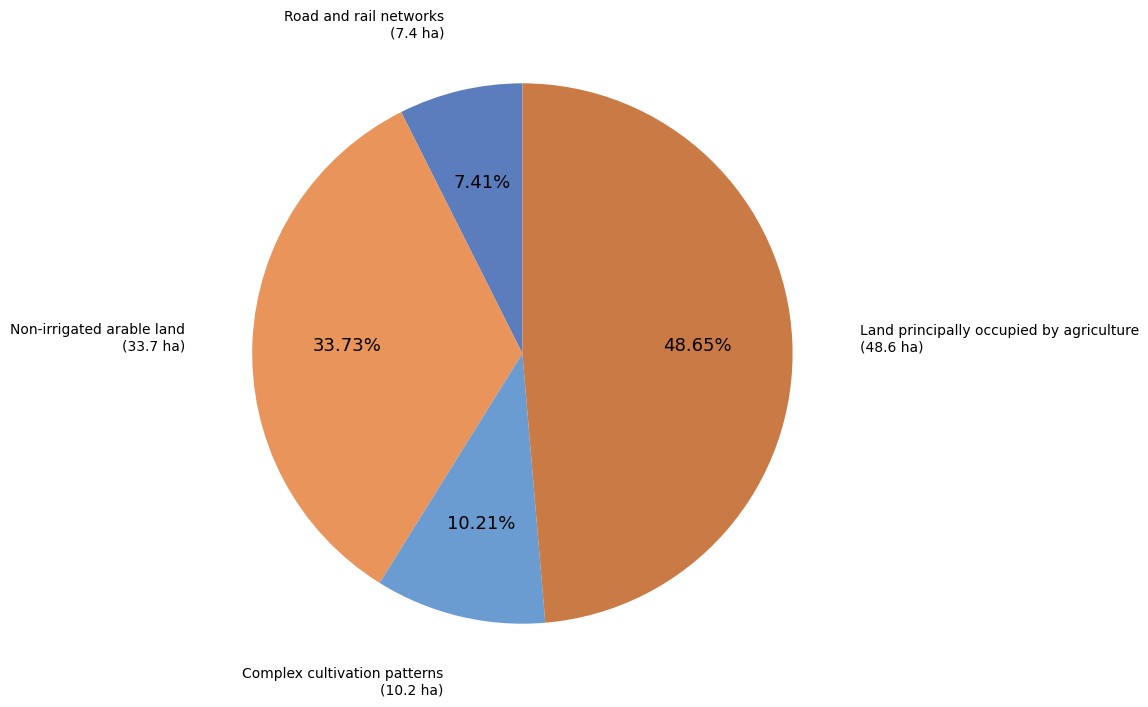

Do Non-irrigated arable land and Complex cultivation patterns together represent more than half of the pie?

No